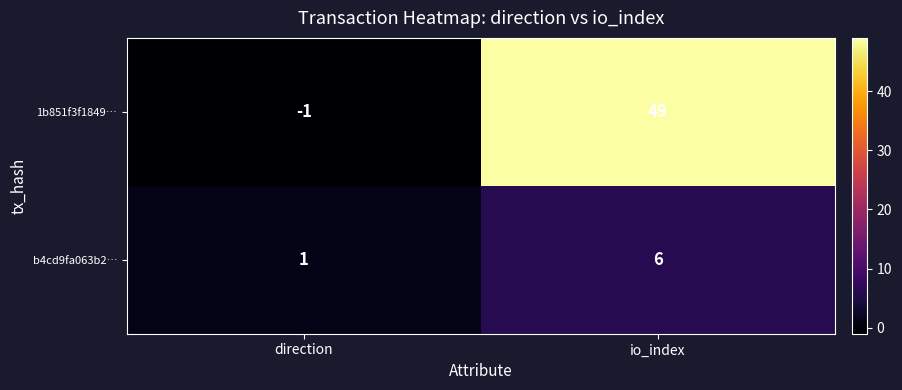

What is the sum of the b4cd9fa063b2… values at io_index and direction?

7